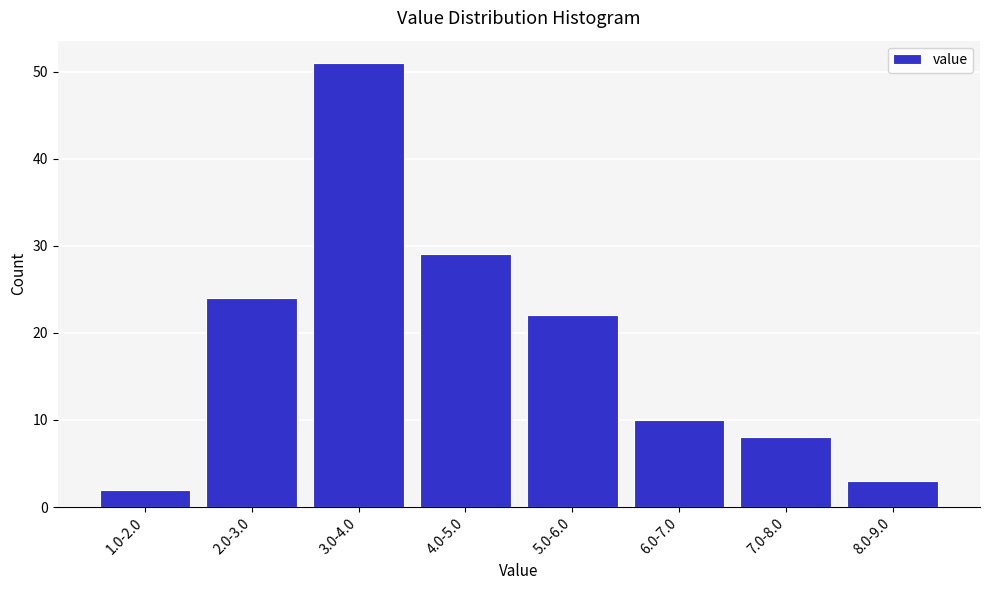

Reading left to right, transcribe all the data shown in this chart.

2	24	51	29	22	10	8	3